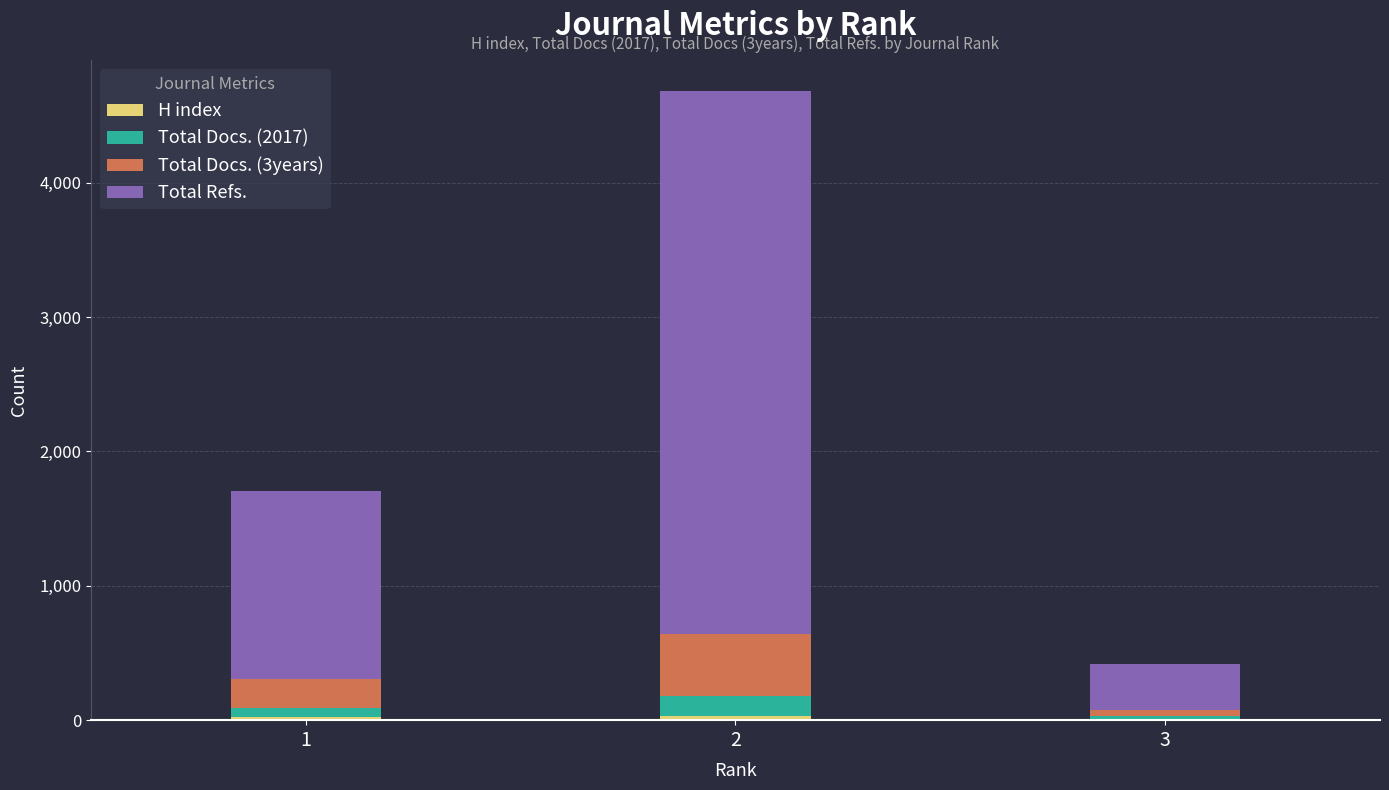

Are the bars grouped side by side (vs. stacked)?

No